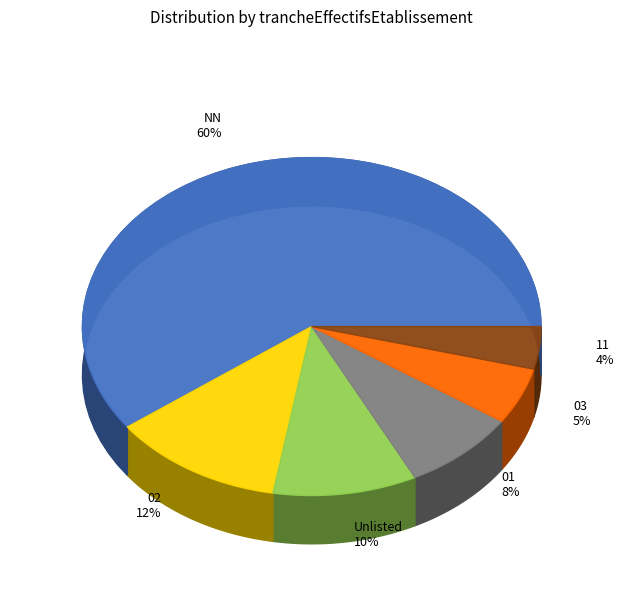

To the nearest percent, what is the difference between the 11 and 01 slice percentages?

4%